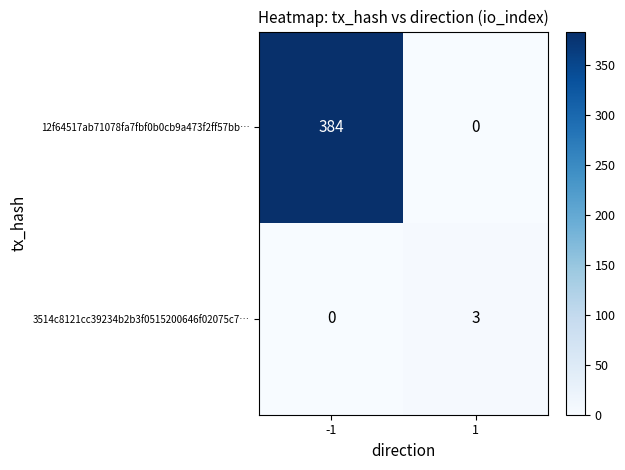

How many values in the 3514c8121cc39234b2b3f0515200646f02075c7… series are below 3?

1